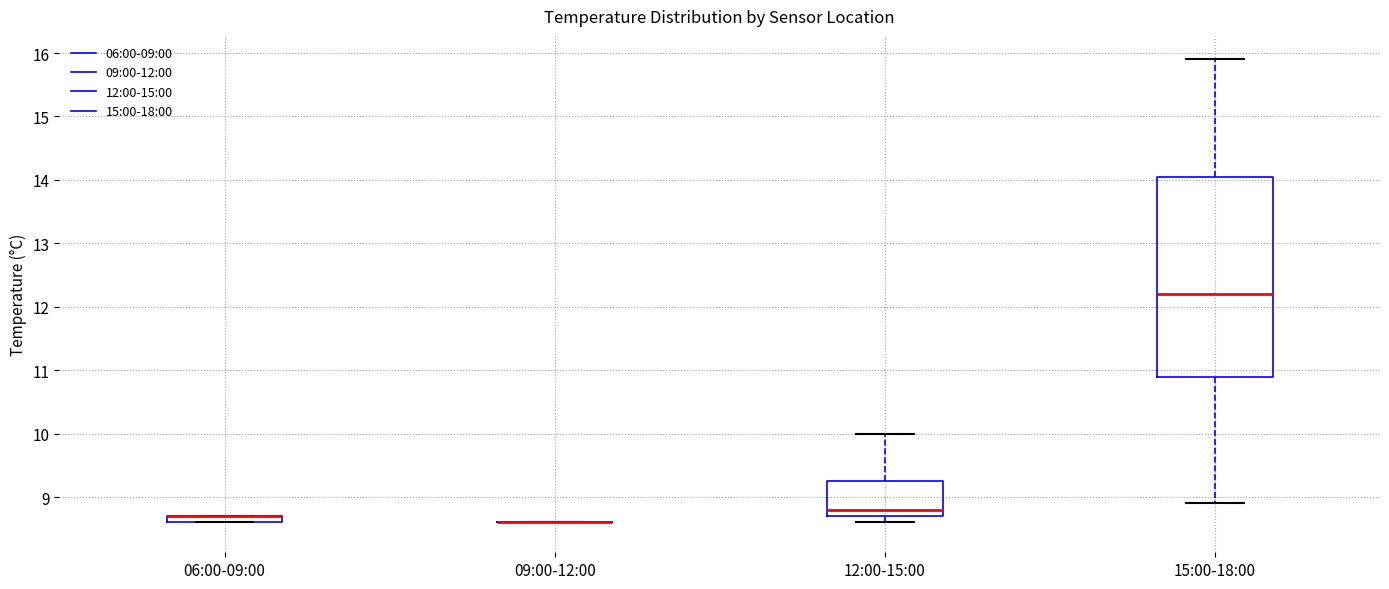

Which box is the tallest, from its lower edge to its upper edge?

15:00-18:00